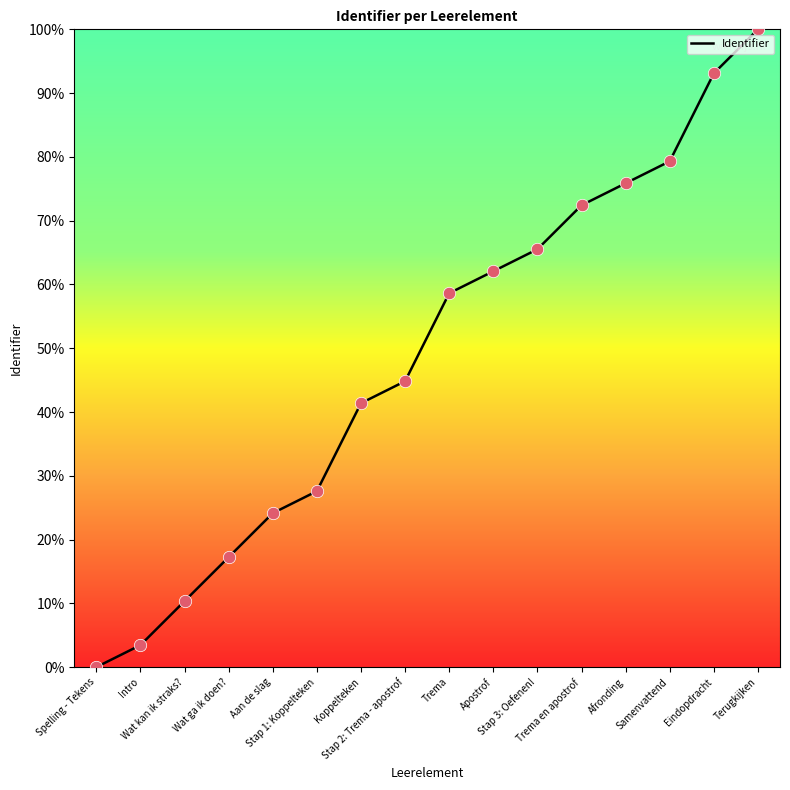

Approximately how many times larger is the value at Stap 3: Oefenen! compared to Aan de slag?

2.7